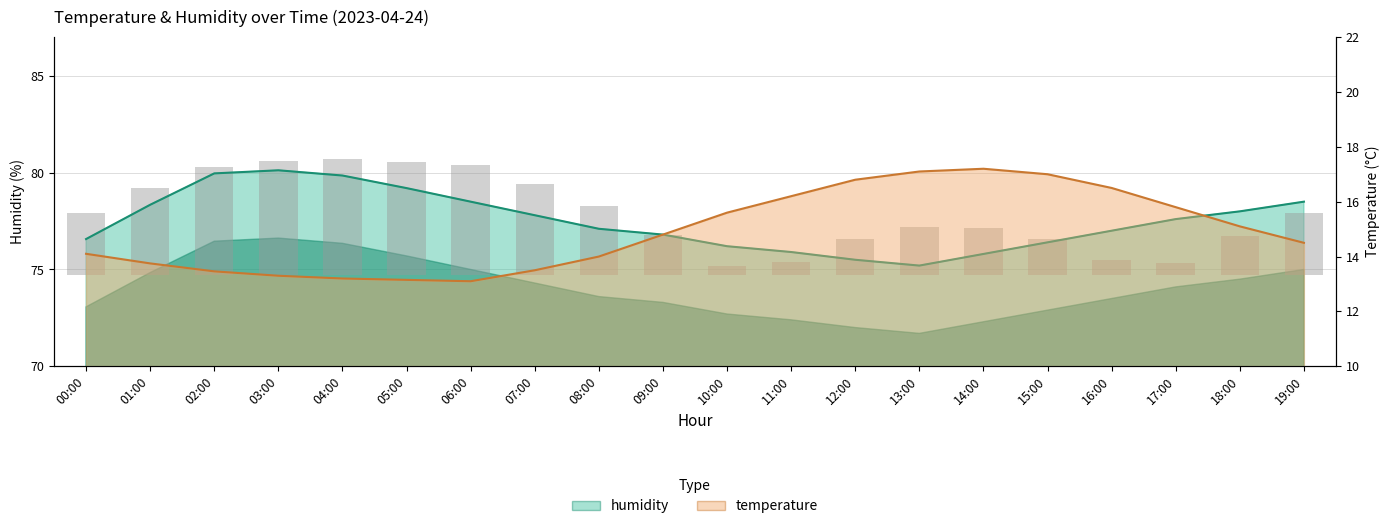

At how many categories does at least one series exceed 39?

20